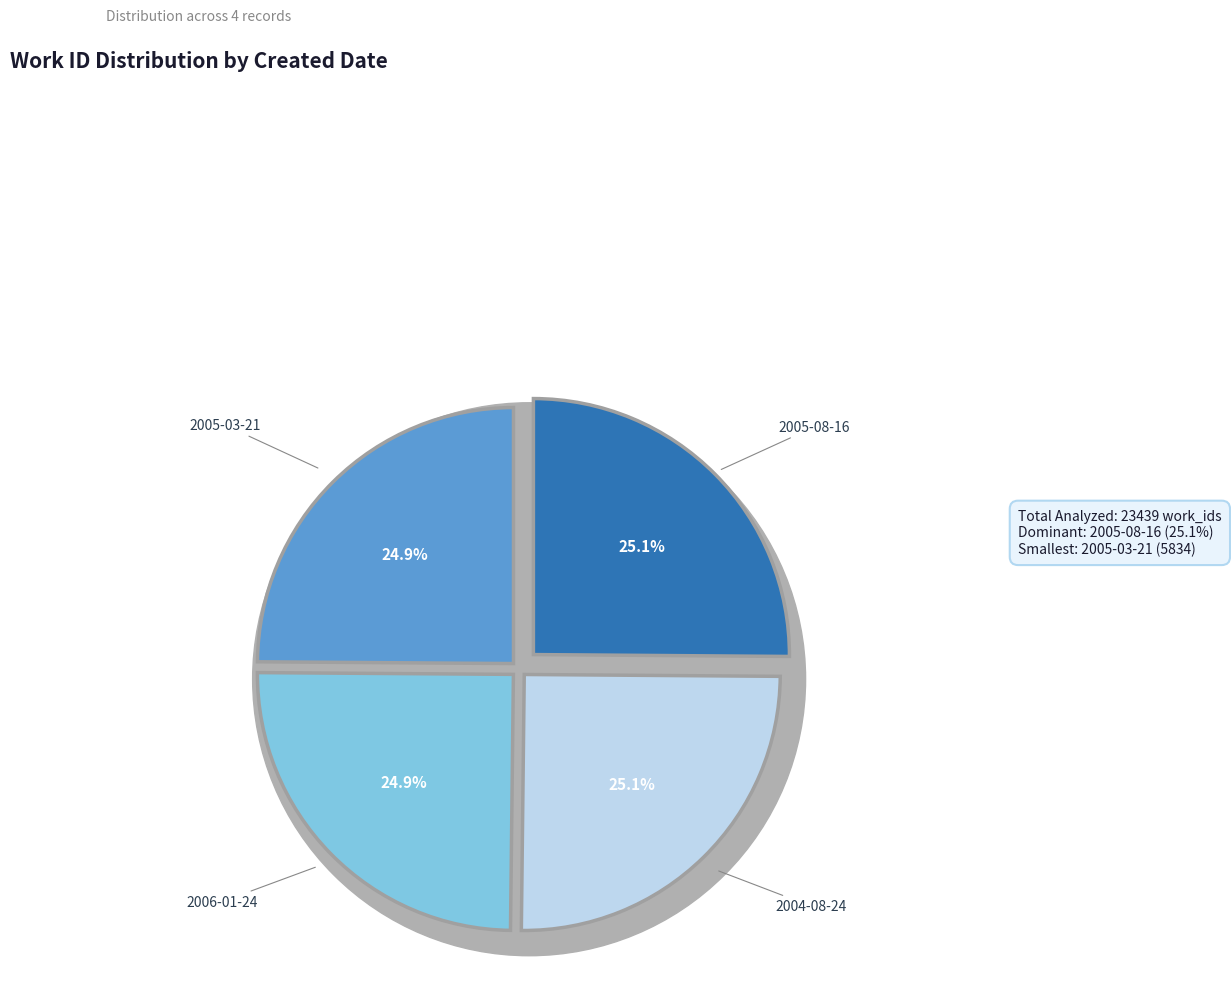

To the nearest percent, what portion does 2004-08-24 represent?

25%